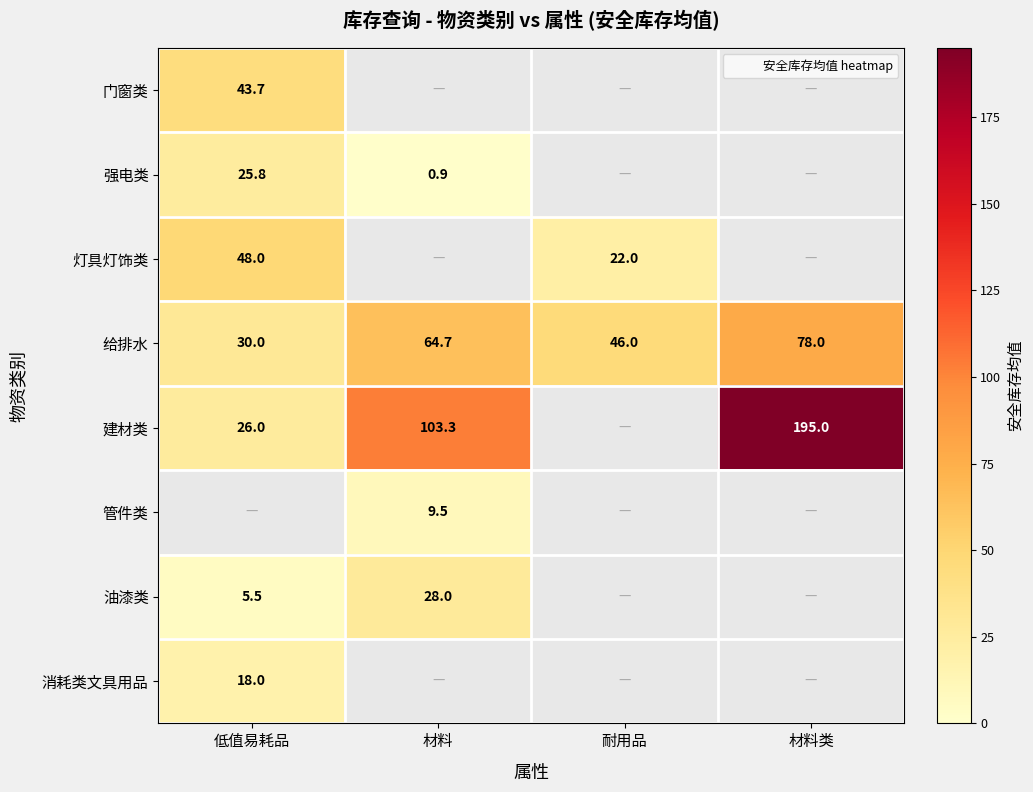

Which category has the highest value in the 灯具灯饰类 series?

低值易耗品